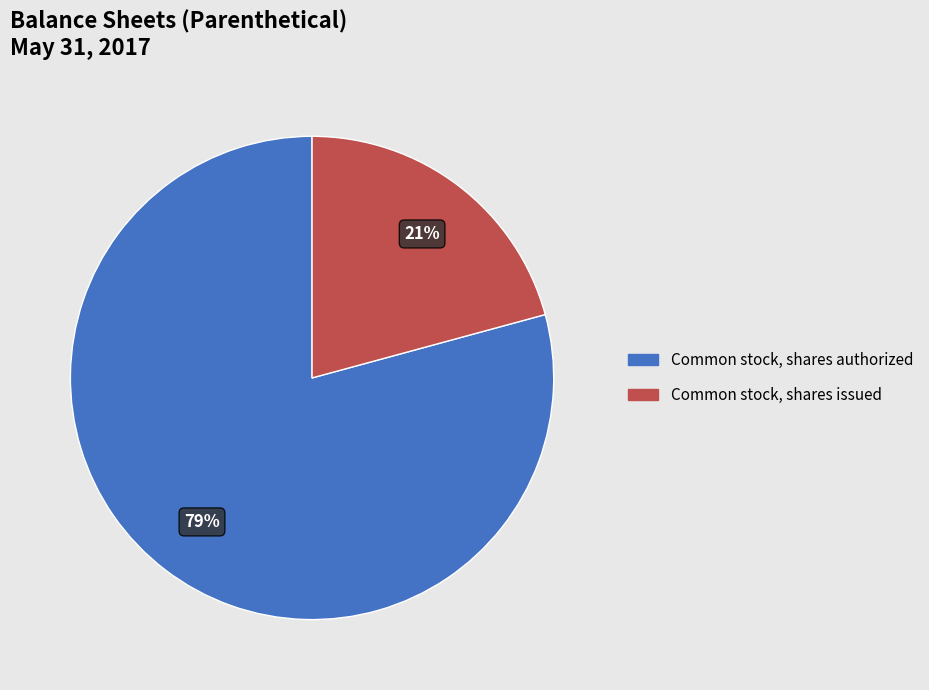

To the nearest percent, what is the difference between the largest and smallest slice percentages?

58%